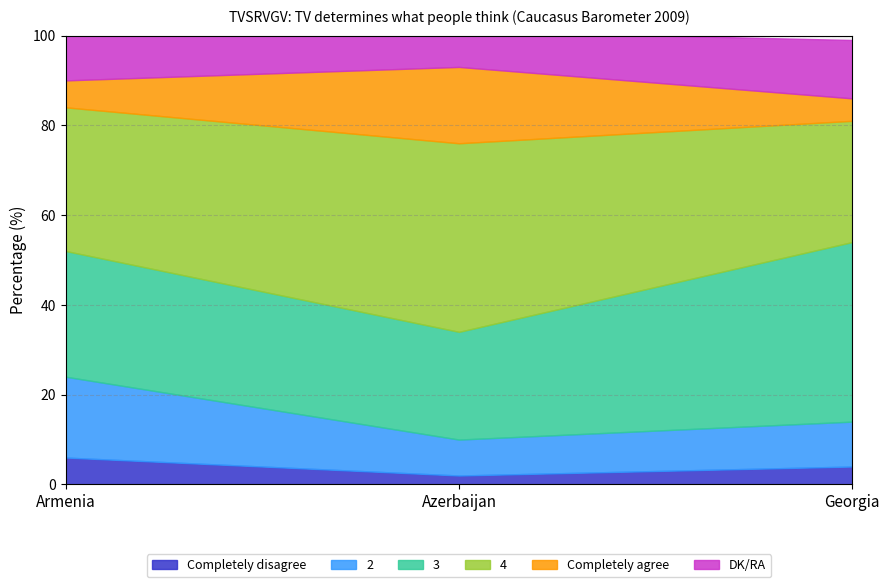

At which label is Completely agree closest to 11?

Armenia